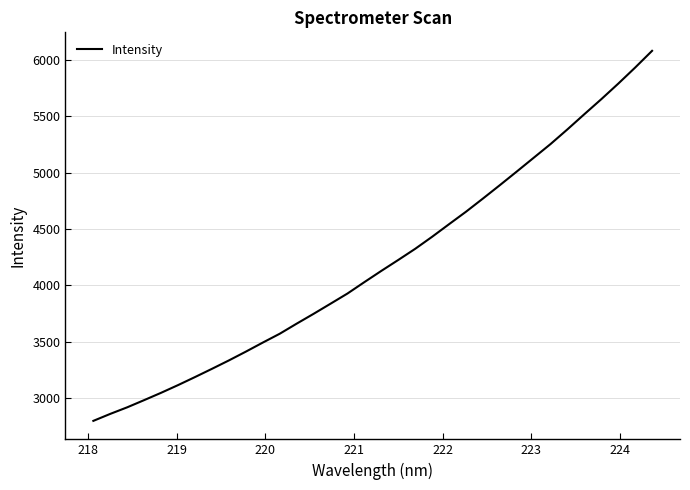

What is the difference between the maximum and minimum values?

3284.8